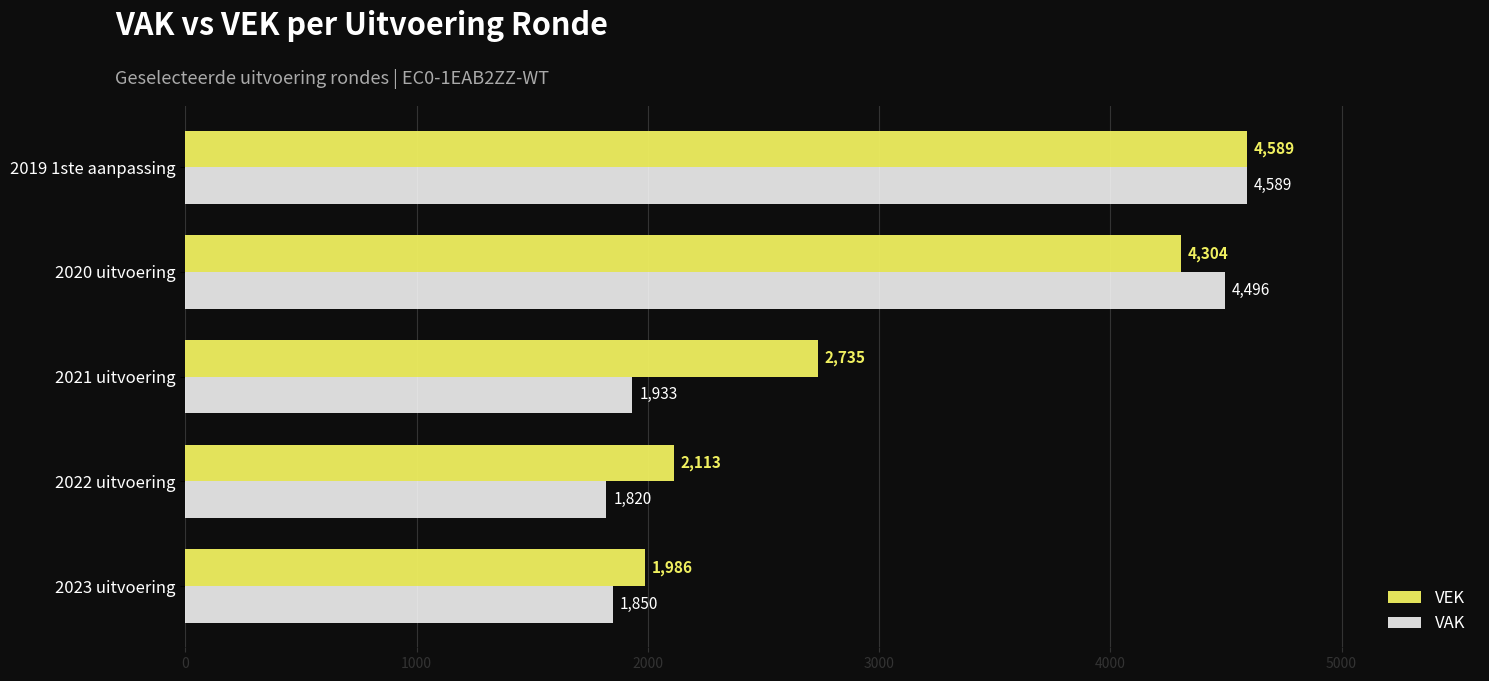

How many distinct data groups are displayed?

2